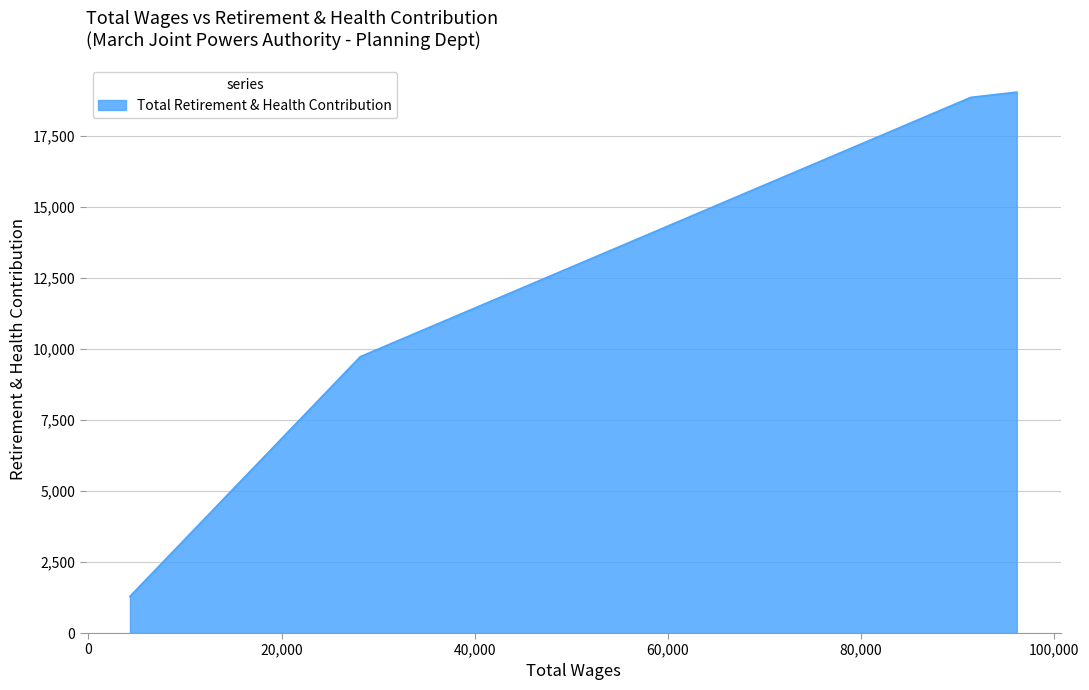

True or false: the data has more than 2 interior local peaks.

False